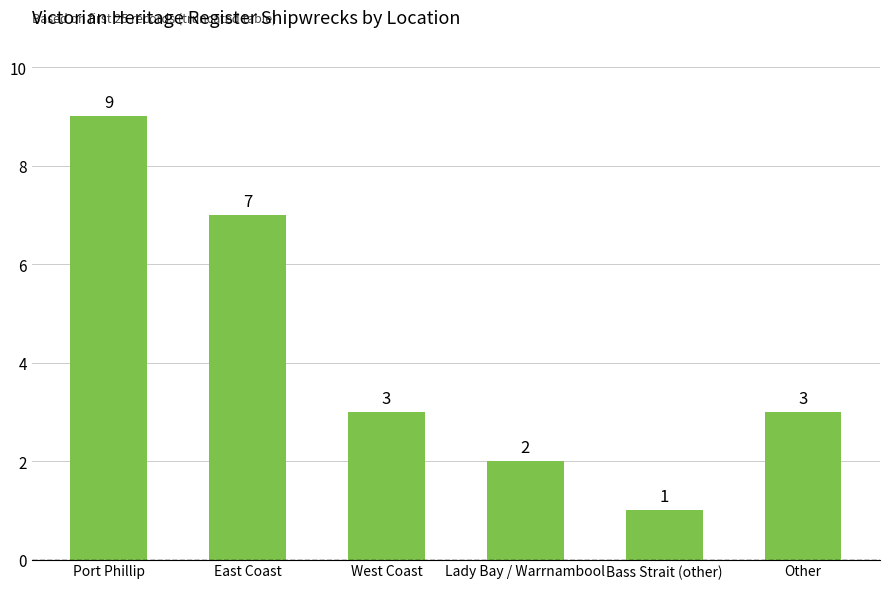

Count the number of categories in the chart.

6